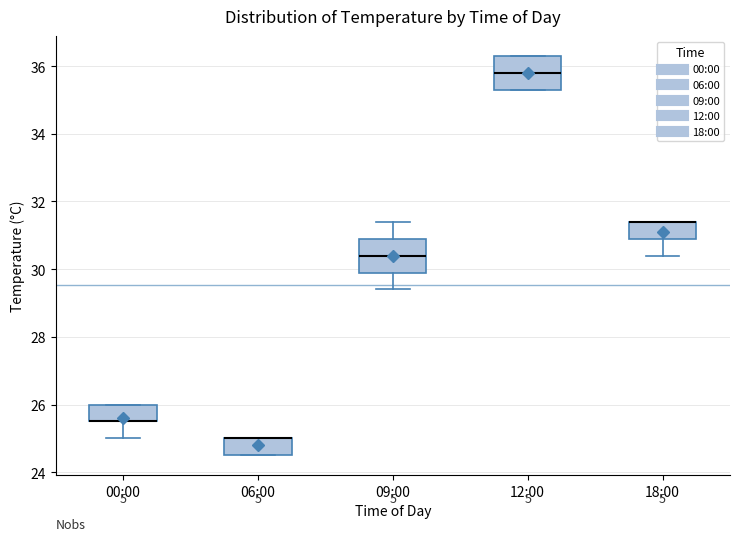

Reading left to right, transcribe this box plot: for each box, give where its median line is, the range the box spans, and where its two whiskers end, as read against the y-axis. The values are not printed on the chart, so give them approximately, as read against the axis.

00:00: median 25.6 (drawn on the box's lower edge), box 25.6 to 26.0, whiskers 25.0 to 26.0
06:00: median 25.0 (drawn on the box's upper edge), box 24.6 to 25.0, whiskers 24.6 to 25.0
09:00: median 30.4, box 30.0 to 31.0, whiskers 29.4 to 31.4
12:00: median 35.8, box 35.4 to 36.4, whiskers 35.4 to 36.4
18:00: median 31.4 (drawn on the box's upper edge), box 31.0 to 31.4, whiskers 30.4 to 31.4